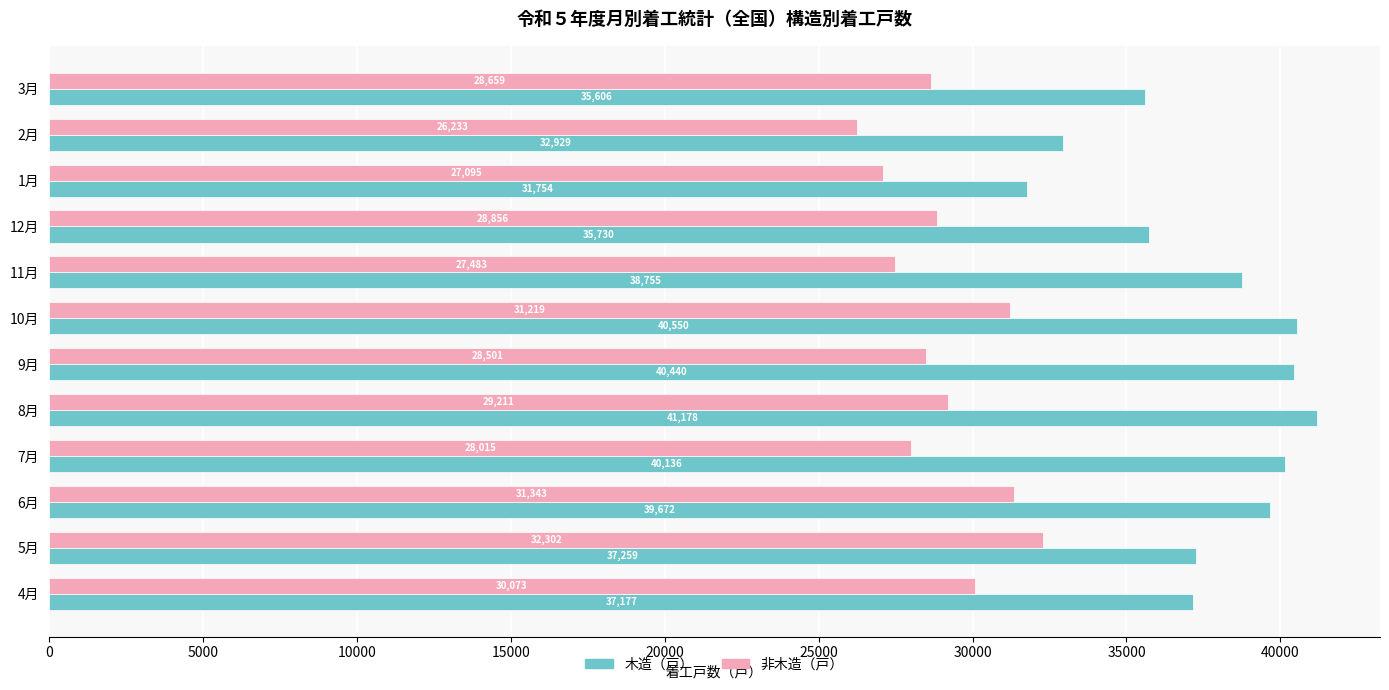

At 5月, list the series in order from smallest to largest.

非木造（戸）, 木造（戸）